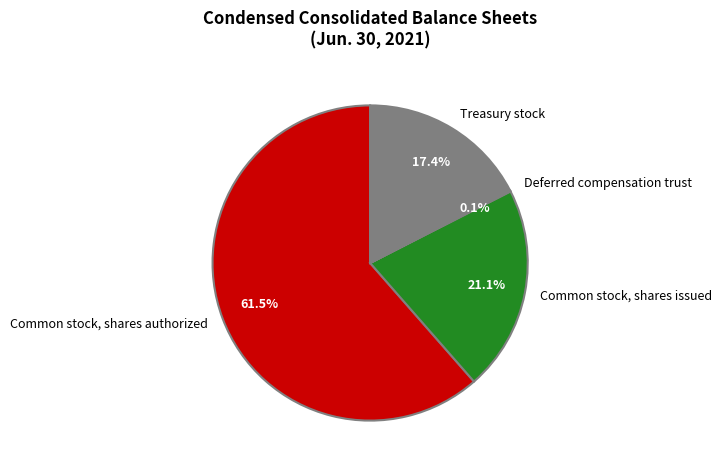

Is Treasury stock the majority of the pie?

No